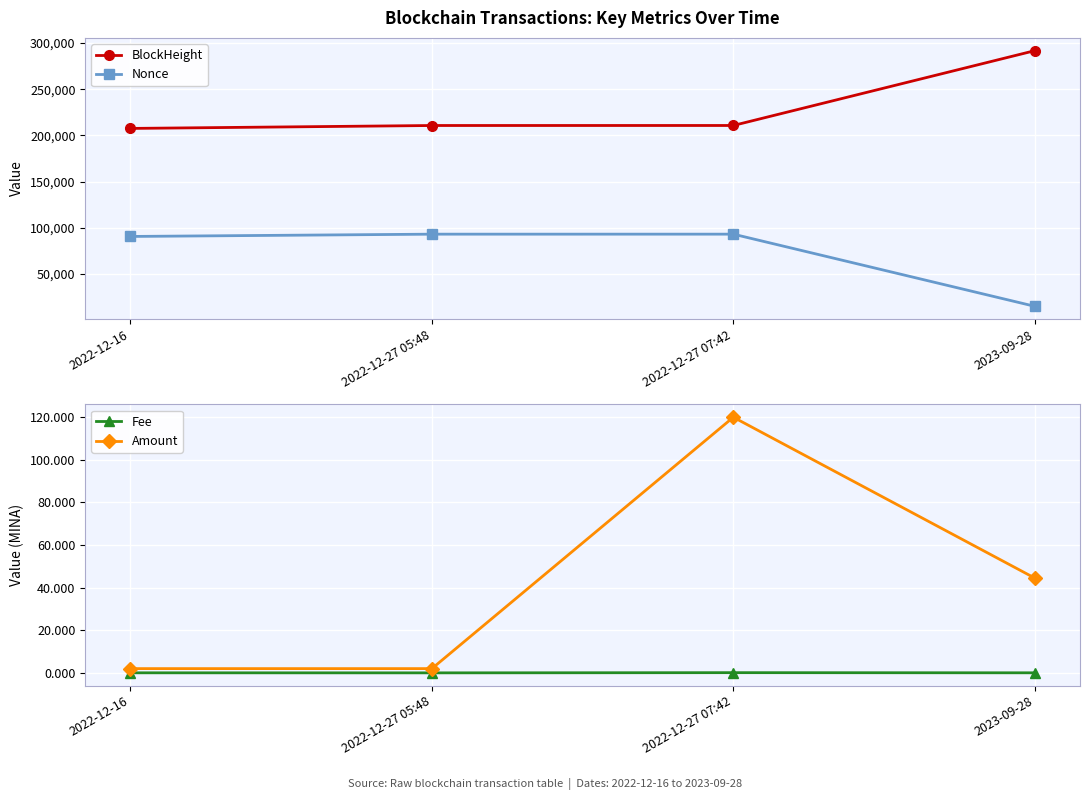

Where is Nonce nearest to the value 54104?

2022-12-16